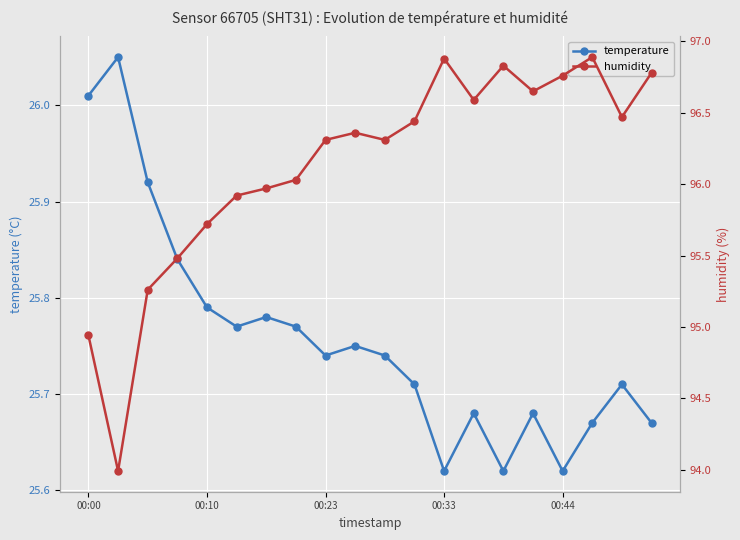

How many lines are shown in the chart?

2